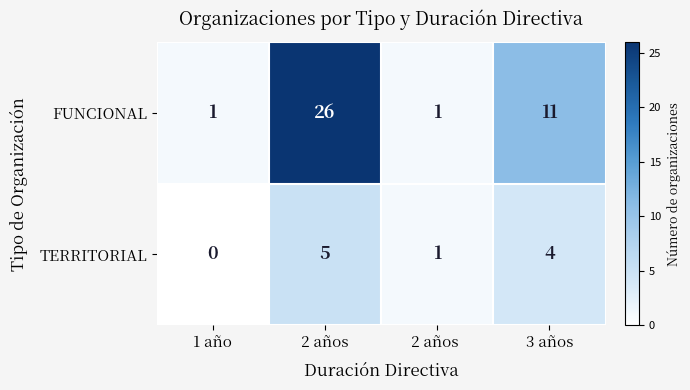

Where is TERRITORIAL nearest to the value 2?

2 años 